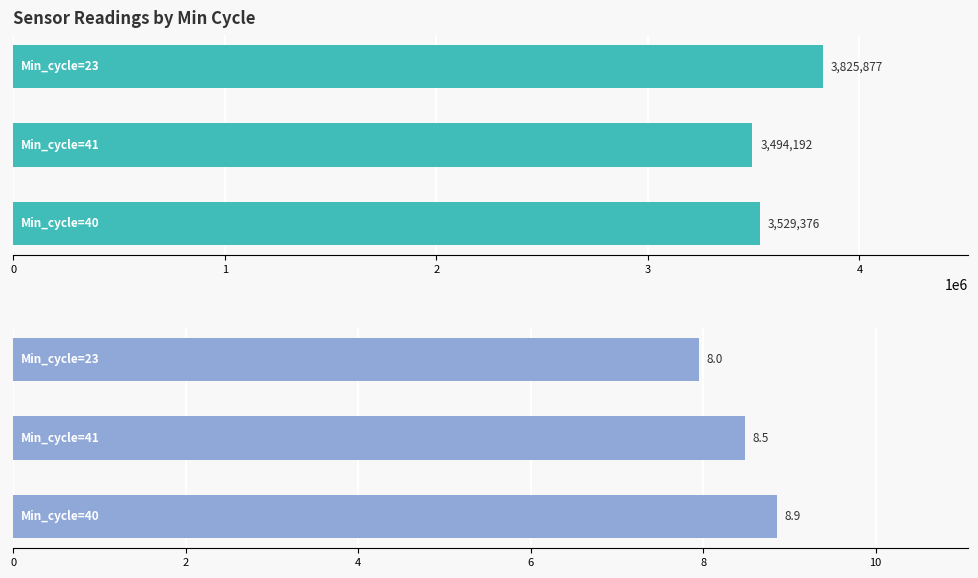

Reading left to right, list all the values displayed in this chart.

Samples: 3529376.0	3494192.0	3825877.0
SDS_P1: 8.9	8.5	8.0